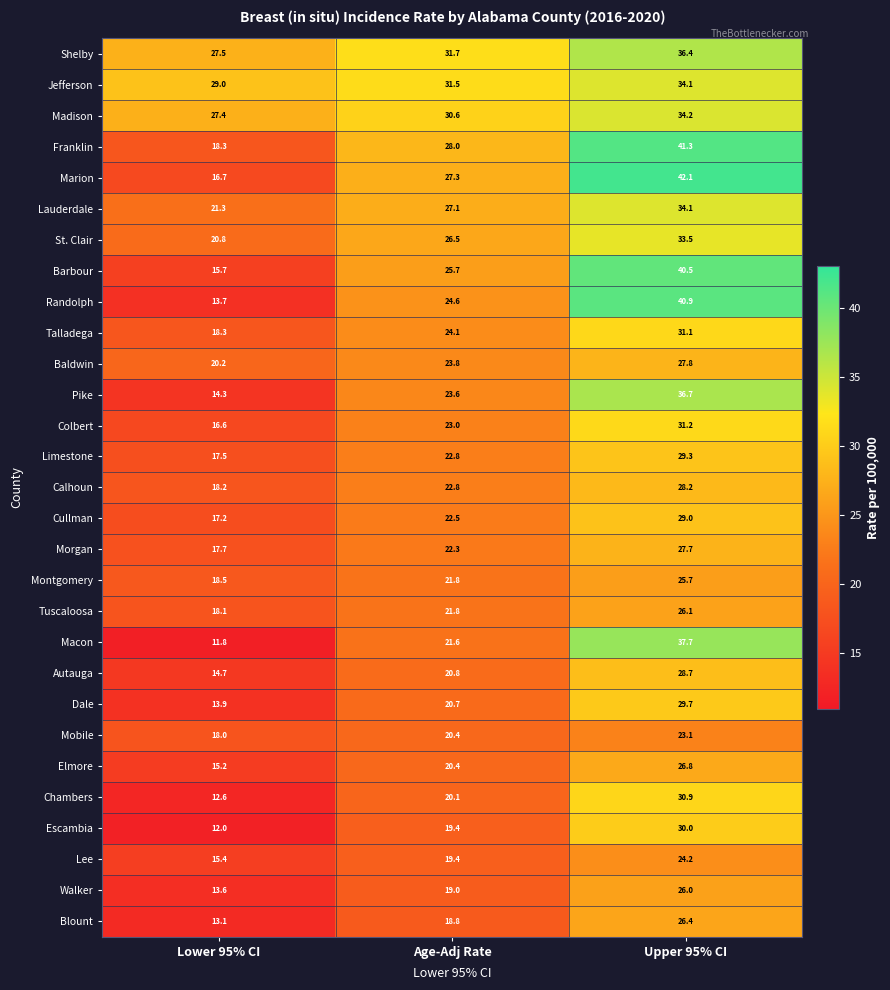

Between Lower 95% CI and Age-Adj Rate, which series saw the biggest shift?

Randolph